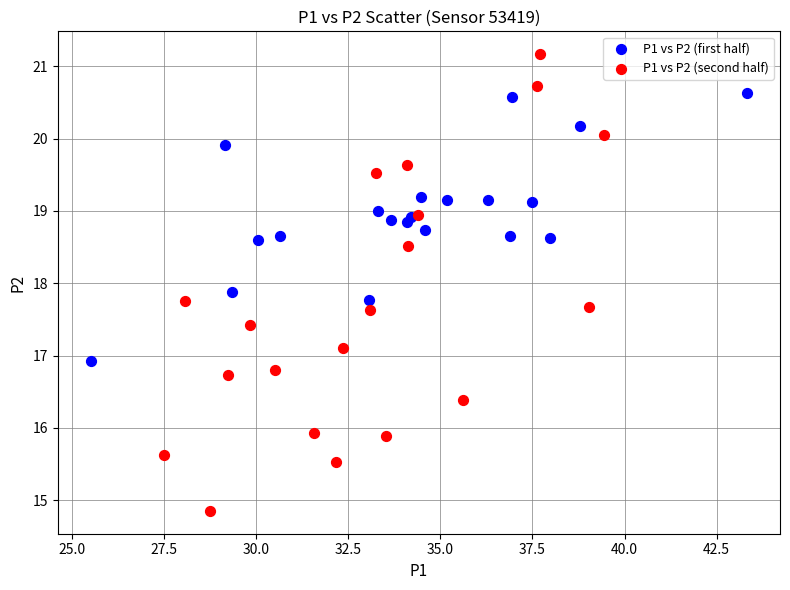

Which series contains the lowest Y value?

P1 vs P2 (second half)